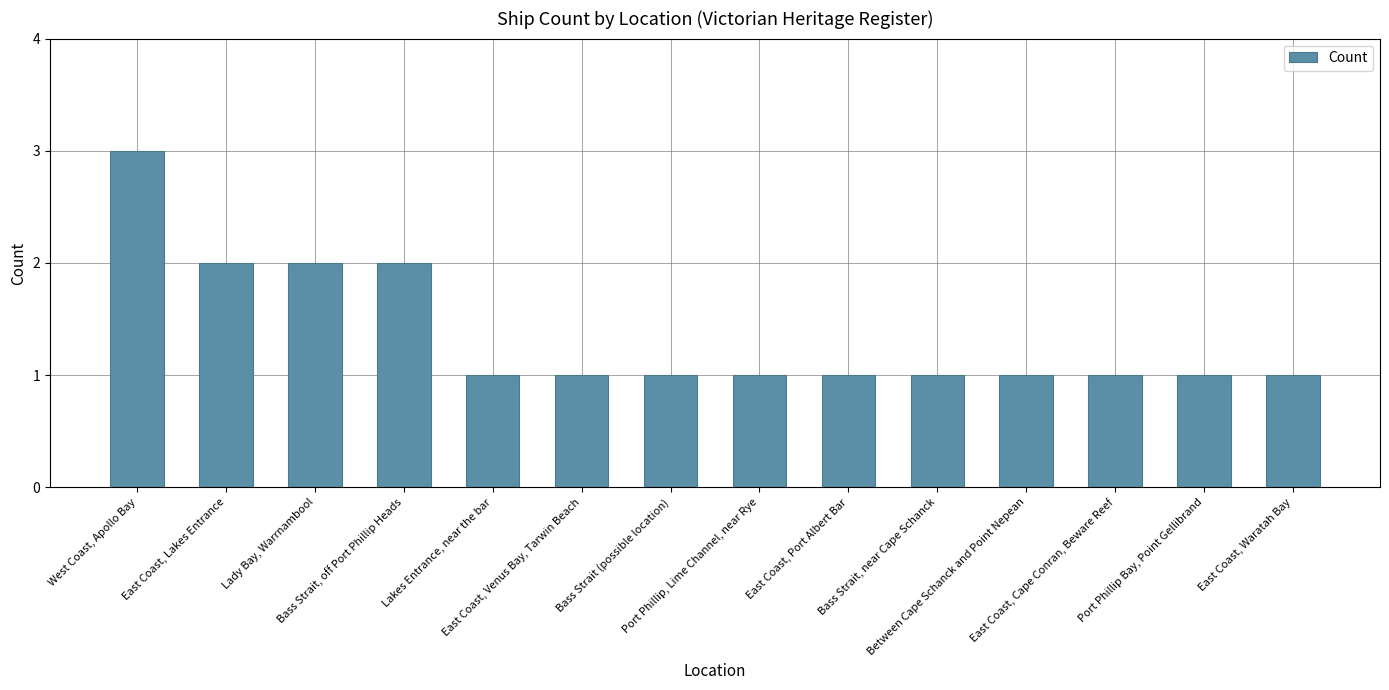

Reading right to left, what are all the values shown in this chart?

1	1	1	1	1	1	1	1	1	1	2	2	2	3